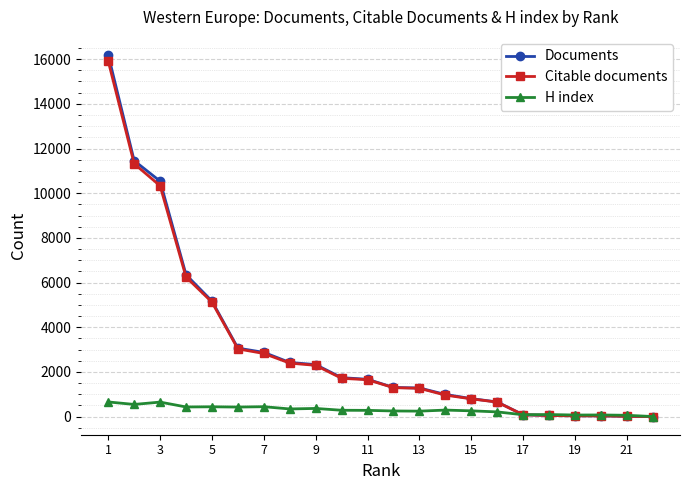

Which series has the widest spread of values?

Documents